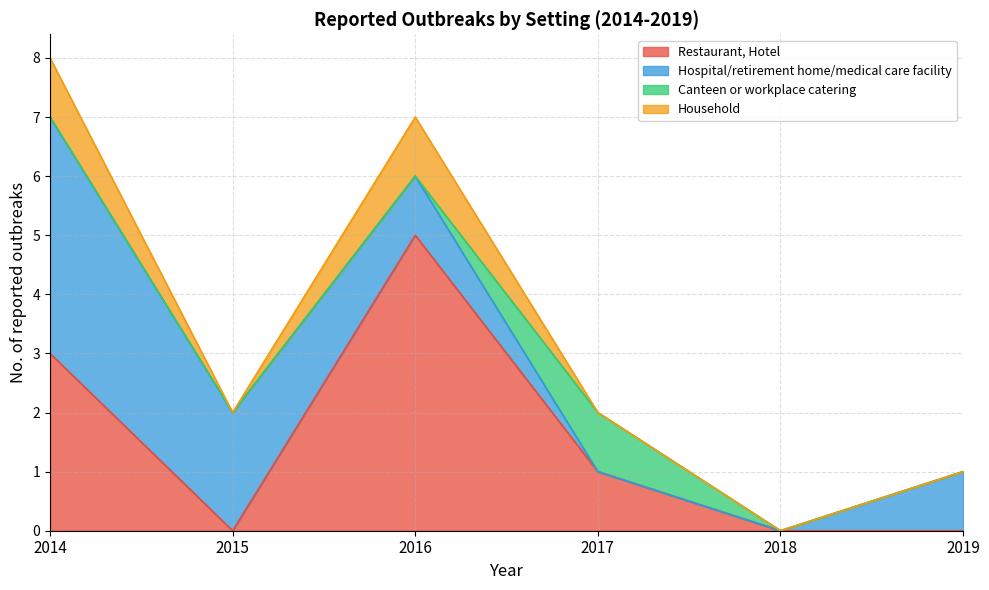

Reading left to right, list all the values displayed in this chart.

Restaurant, Hotel: 3	0	5	1	0	0
Hospital/retirement home/medical care facility: 4	2	1	0	0	1
Canteen or workplace catering: 0	0	0	1	0	0
Household: 1	0	1	0	0	0